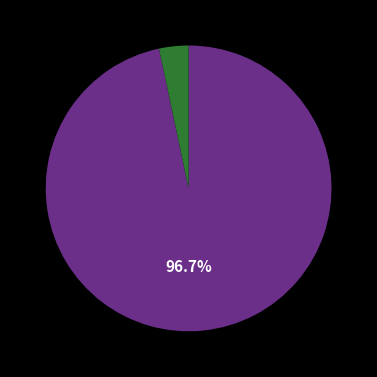

Is there a majority slice in this chart?

Yes